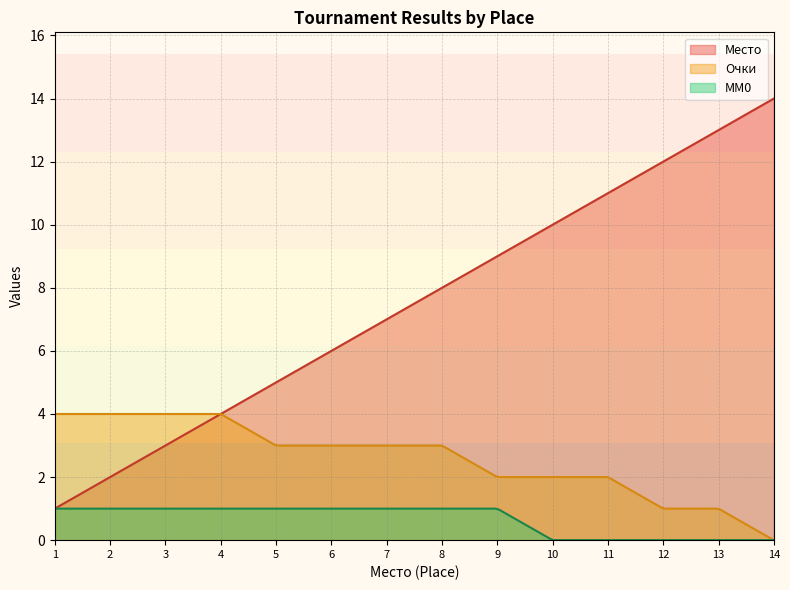

At which category is the sum across all series the highest?

13